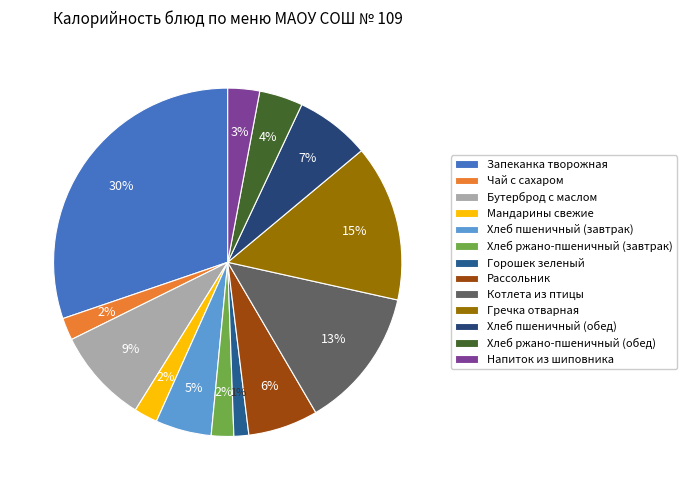

The Запеканка творожная slice represents 30% of the pie. True or false?

True